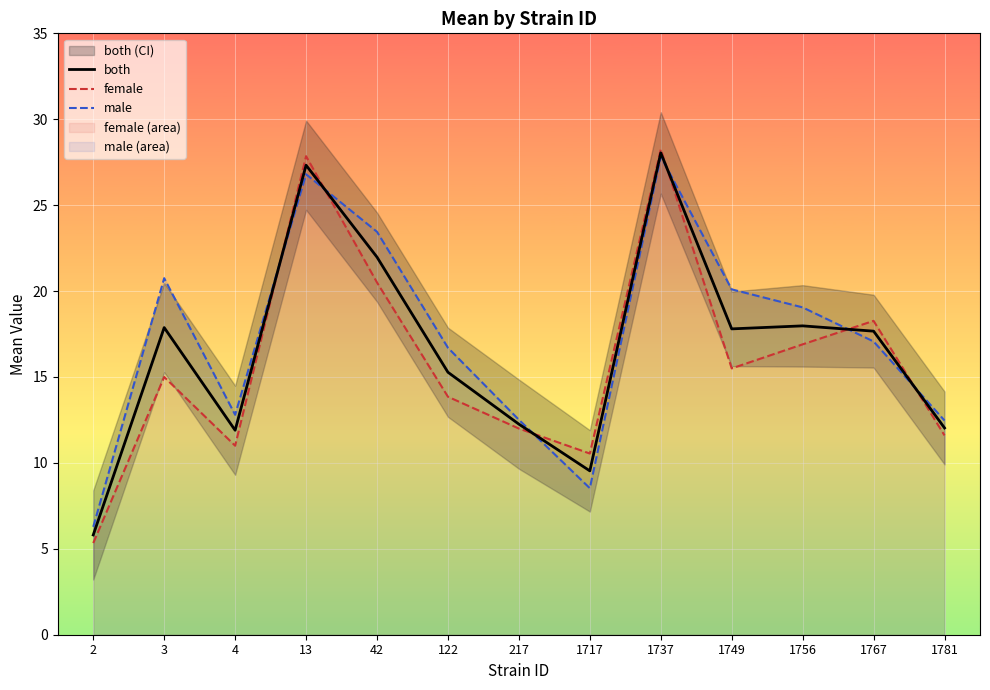

Reading right to left, what are all the values shown in this chart?

both: 12.0	17.7	18.0	17.8	28.0	9.5	12.3	15.3	22.0	27.3	11.9	17.9	5.8
female: 11.6	18.3	16.9	15.5	28.2	10.5	12.0	13.8	20.5	27.9	11.0	15.0	5.3
male: 12.5	17.1	19.1	20.1	27.8	8.5	12.5	16.7	23.4	26.8	12.8	20.8	6.3